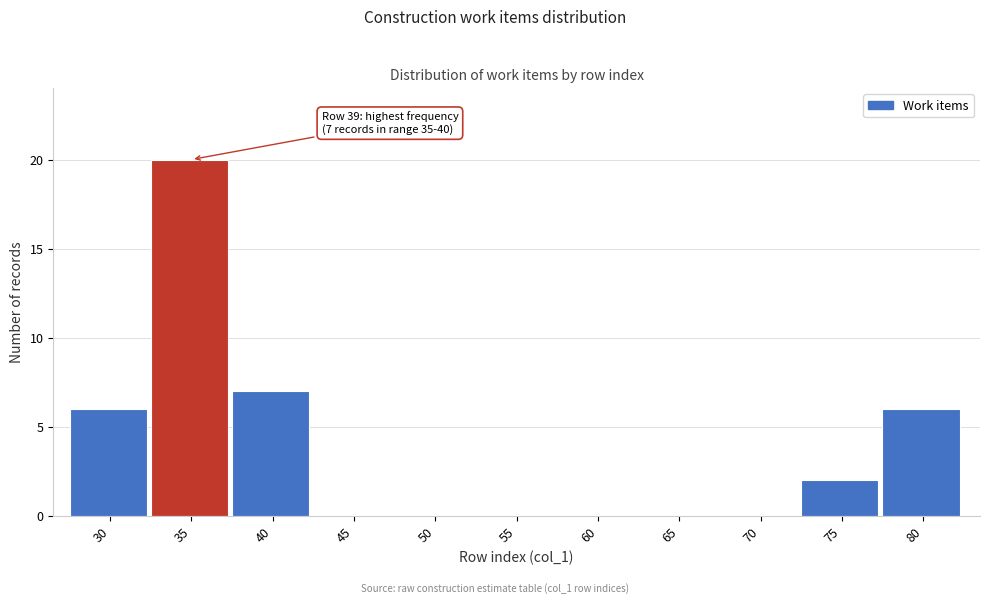

Reading left to right, what are all the values shown in this chart?

30=6	35=20	40=7	45=0	50=0	55=0	60=0	65=0	70=0	75=2	80=6